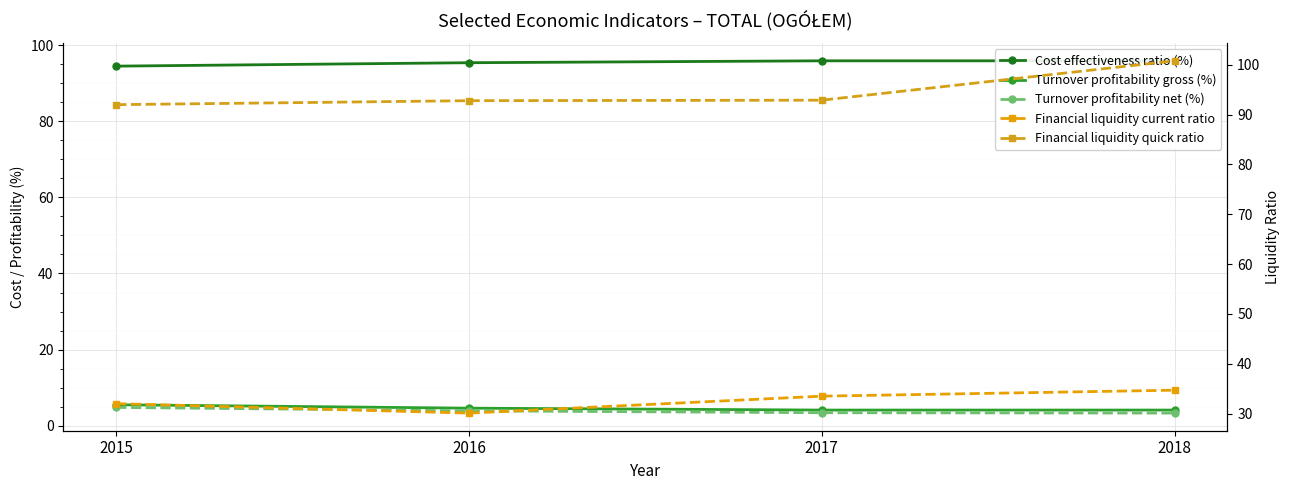

True or false: Financial liquidity quick ratio and Financial liquidity current ratio intersect in this chart.

False